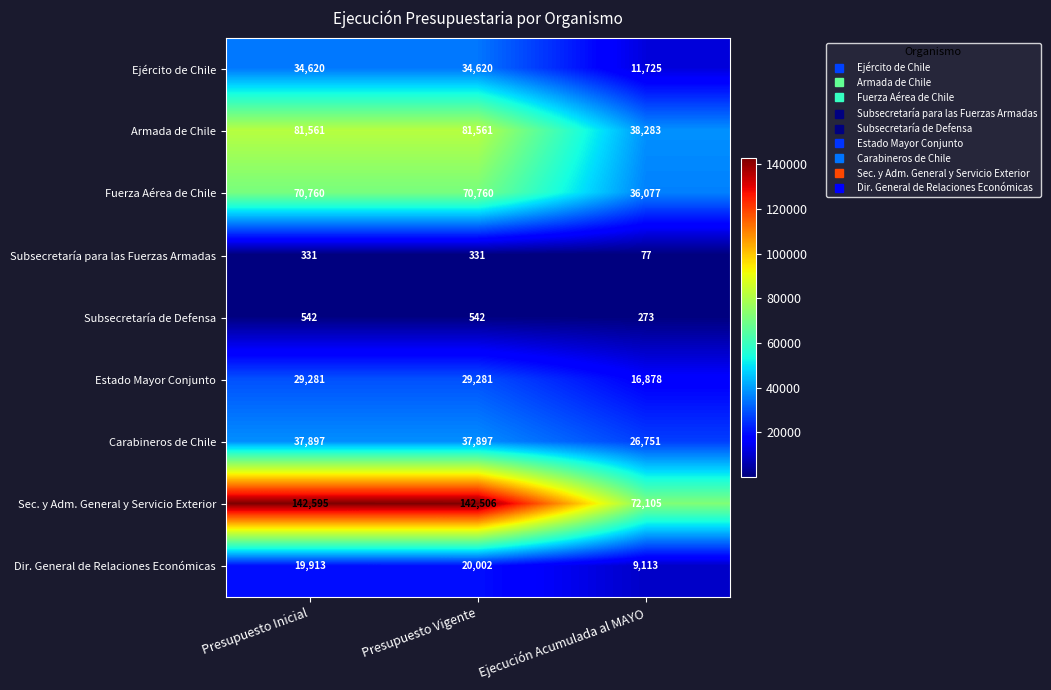

Rank the series by their maximum value, from lowest to highest.

Subsecretaría para las Fuerzas Armadas, Subsecretaría de Defensa, Dir. General de Relaciones Económicas, Estado Mayor Conjunto, Ejército de Chile, Carabineros de Chile, Fuerza Aérea de Chile, Armada de Chile, Sec. y Adm. General y Servicio Exterior